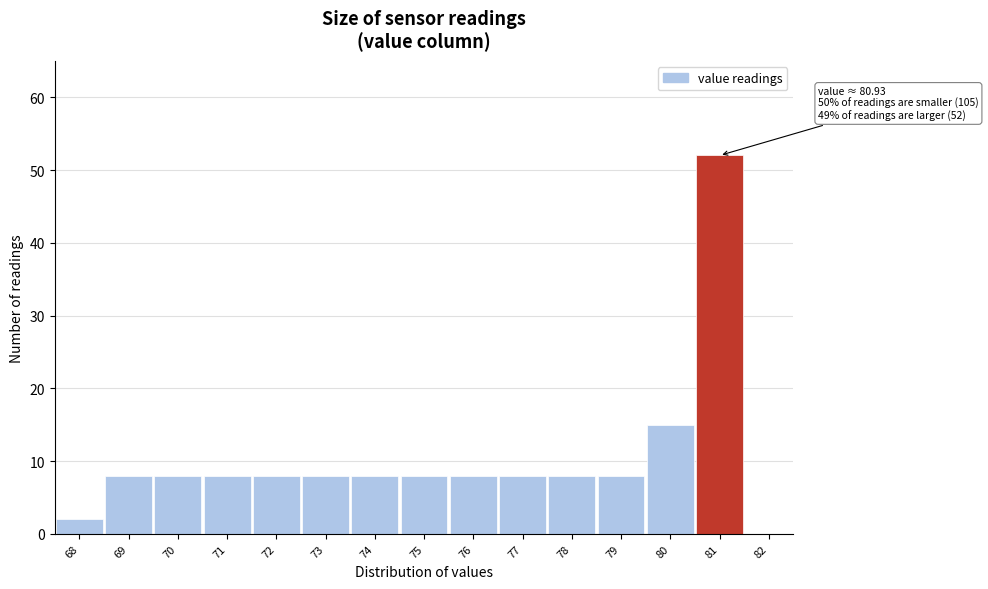

Over which range of the x-axis is the bar tallest?

80.5 to 81.5